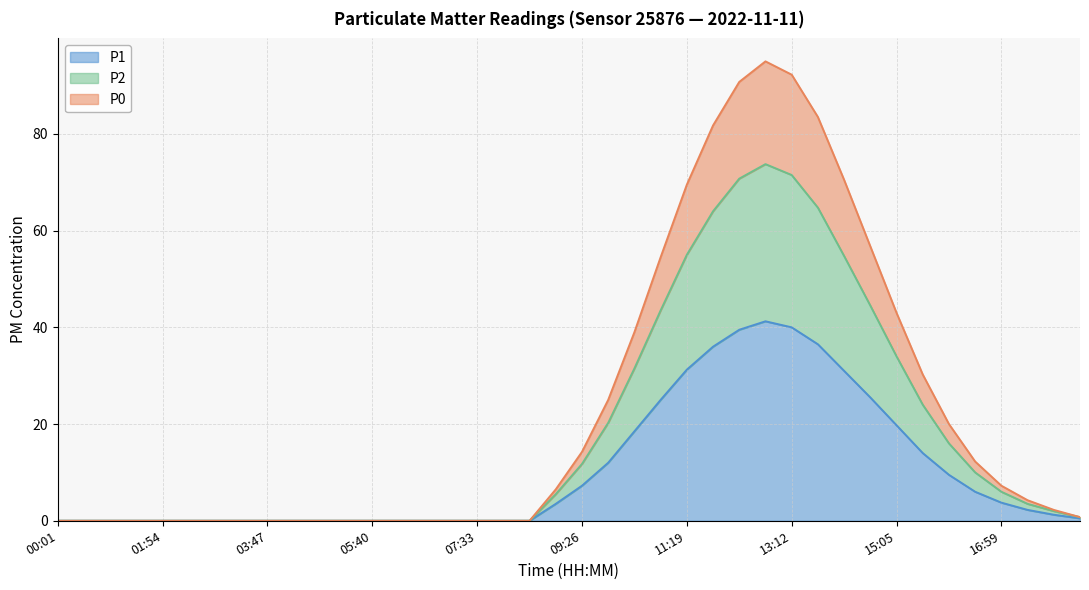

How many interior local peaks does the P1 series have?

1